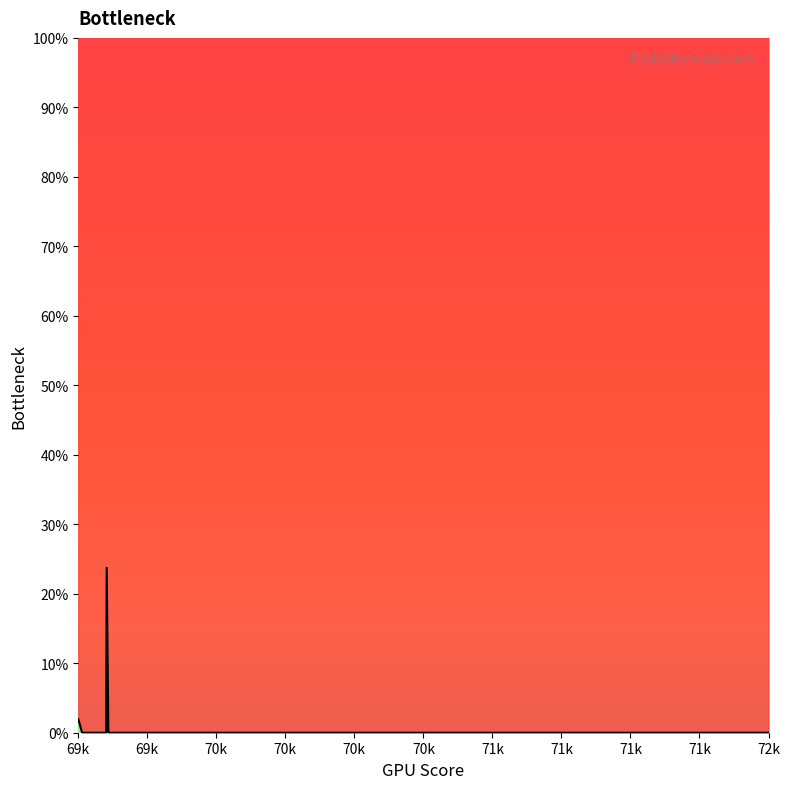

Which category has the lowest value across all series?

69647